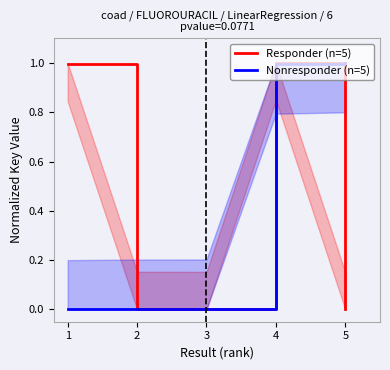

True or false: Responder (n=5) has more than 1 interior local peaks.

False